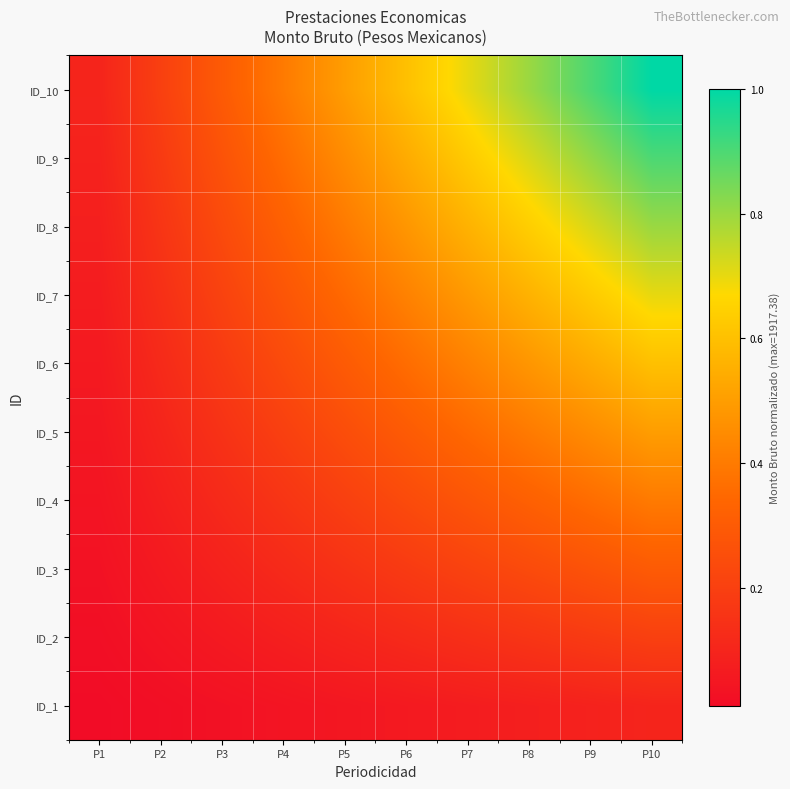

How many distinct data groups are displayed?

10